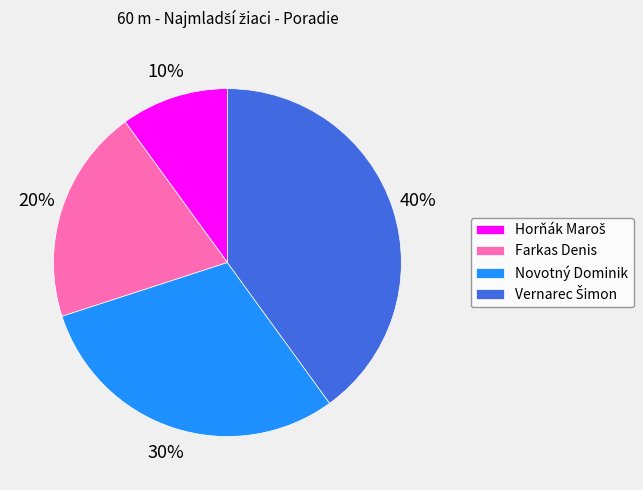

True or false: Novotný Dominik accounts for 24% of the total.

False